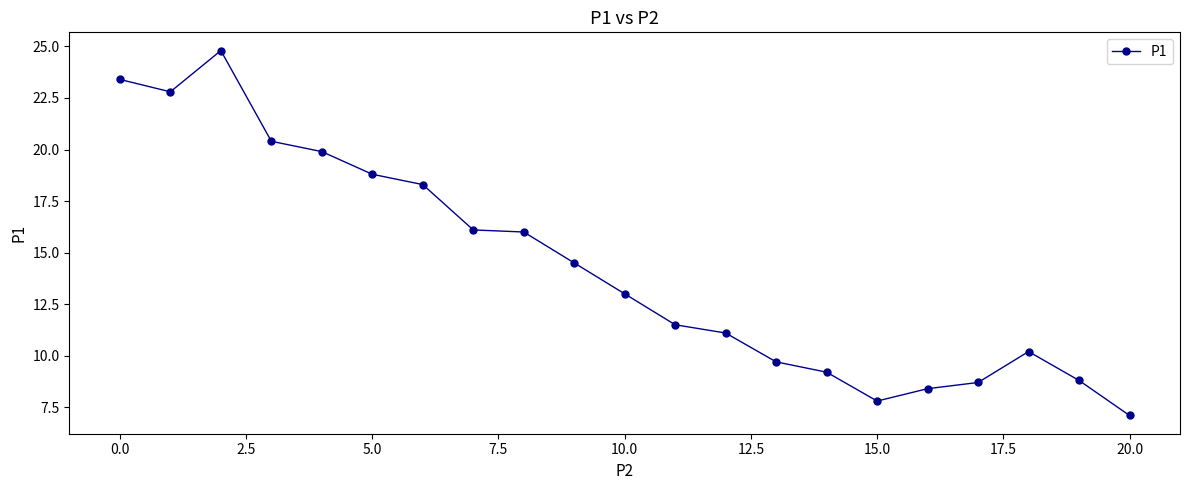

What is the smallest value displayed?

7.1